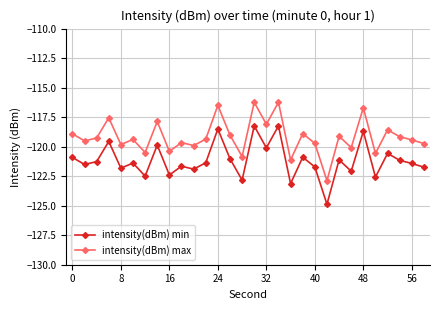

List the series in order of their overall mean, highest first.

intensity(dBm) max, intensity(dBm) min